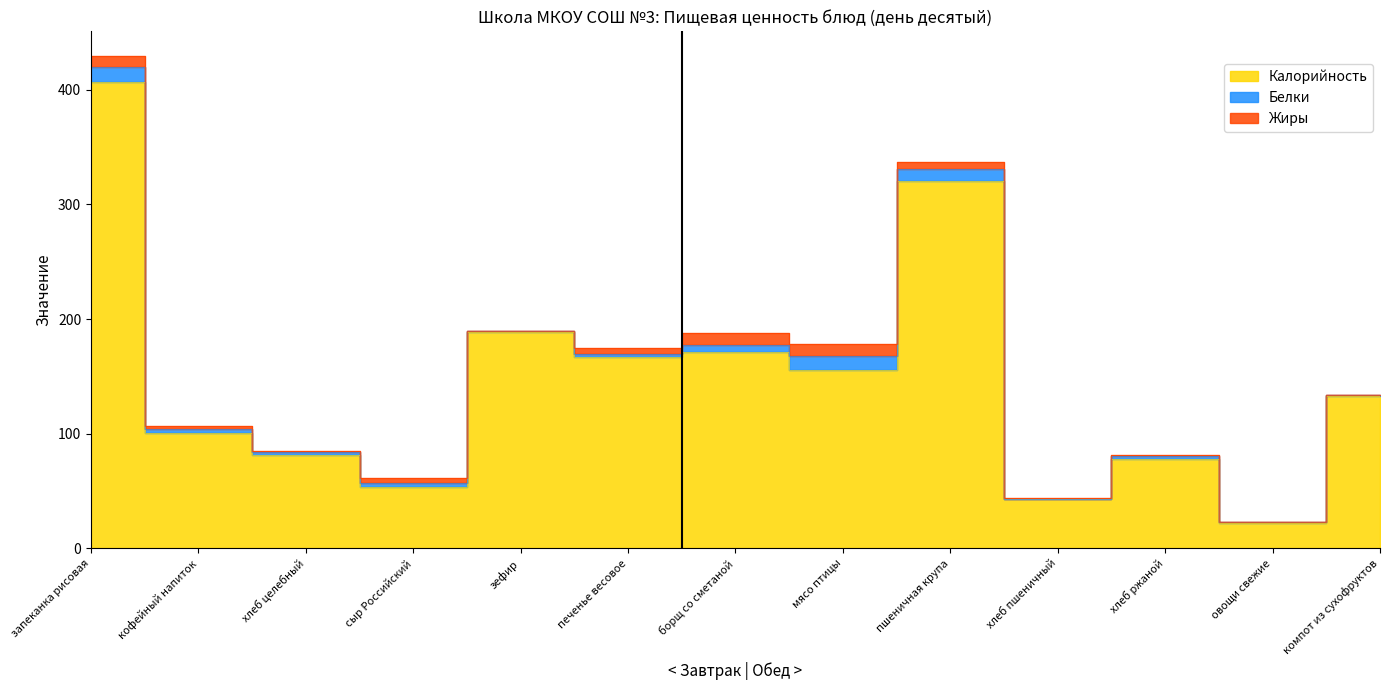

How many values in the Белки series exceed 3?

6